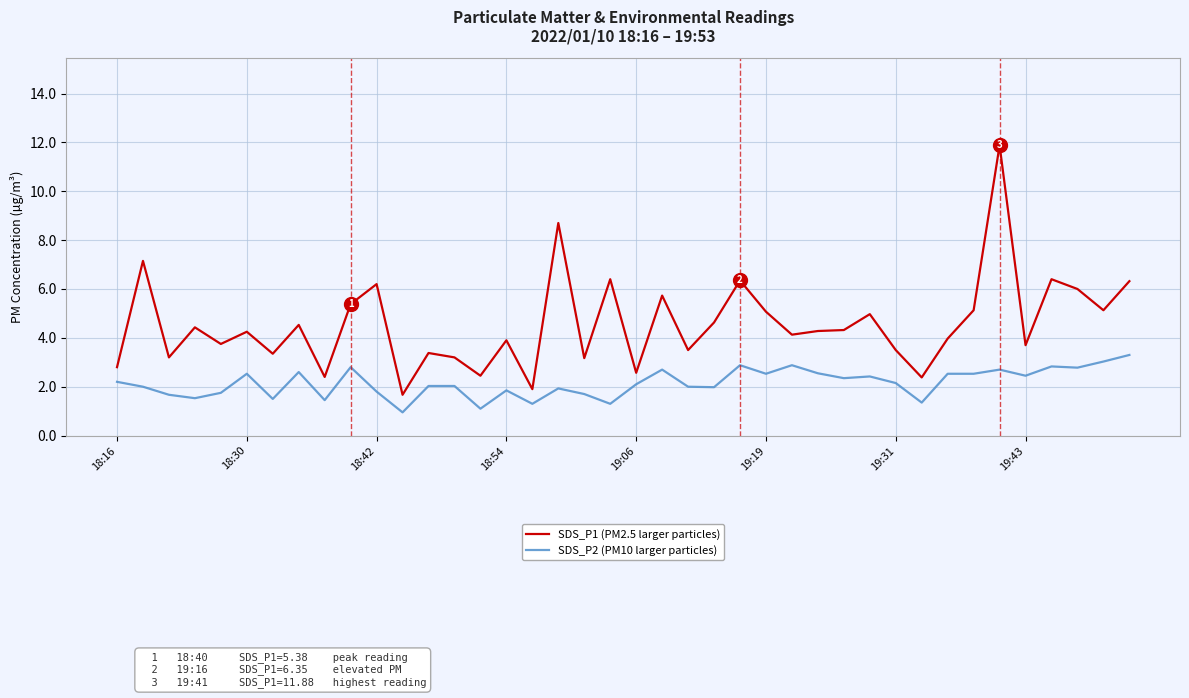

Which series has the largest total across all categories?

SDS_P1 (PM2.5 larger particles)